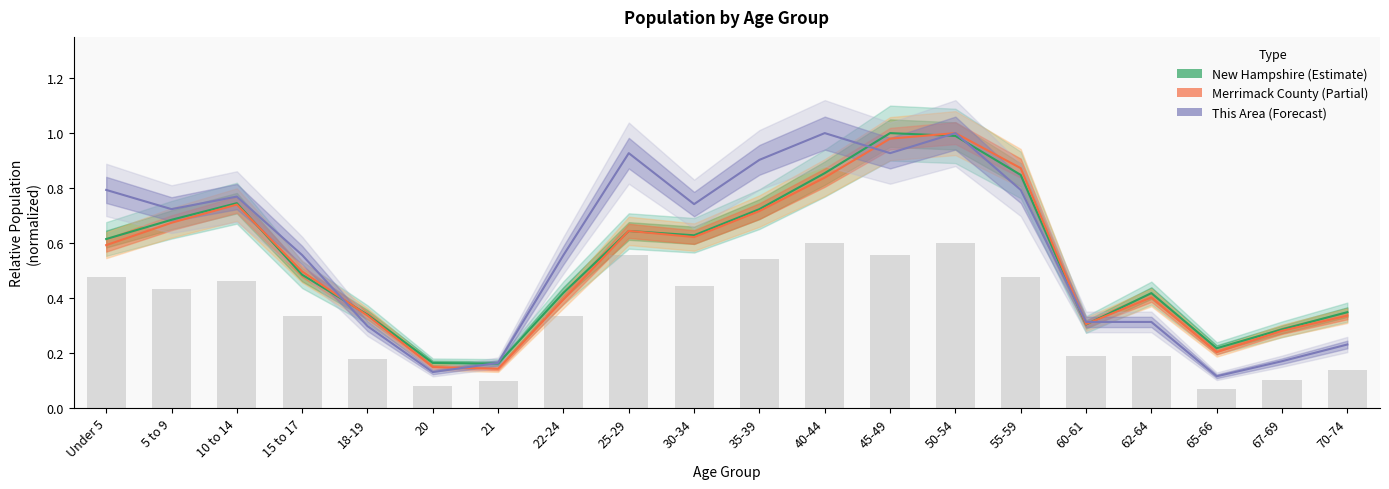

What is the total value across all series at 60-61?

0.9